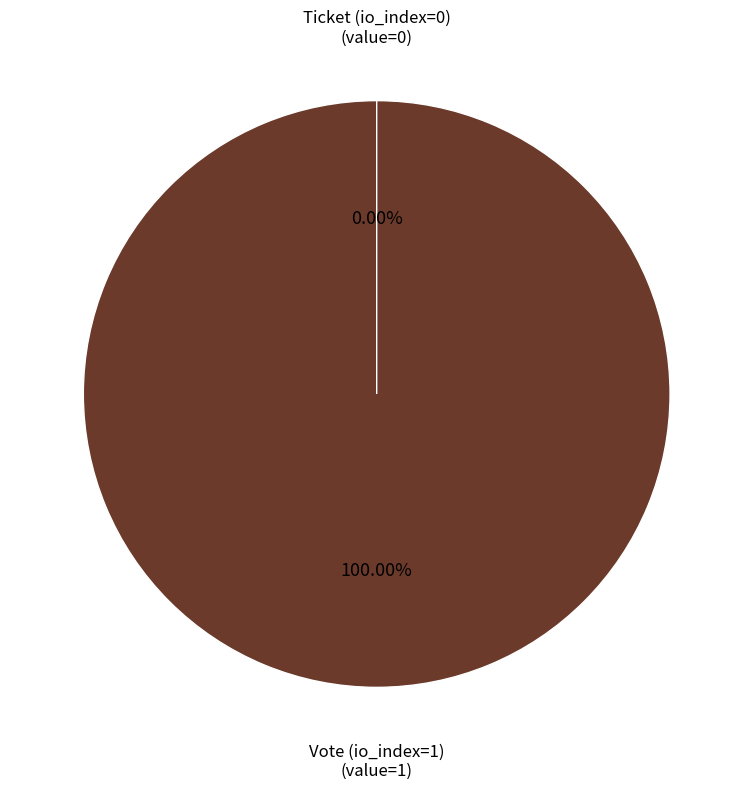

Which has a higher value, Vote (io_index=1) or Ticket (io_index=0)?

Vote (io_index=1)